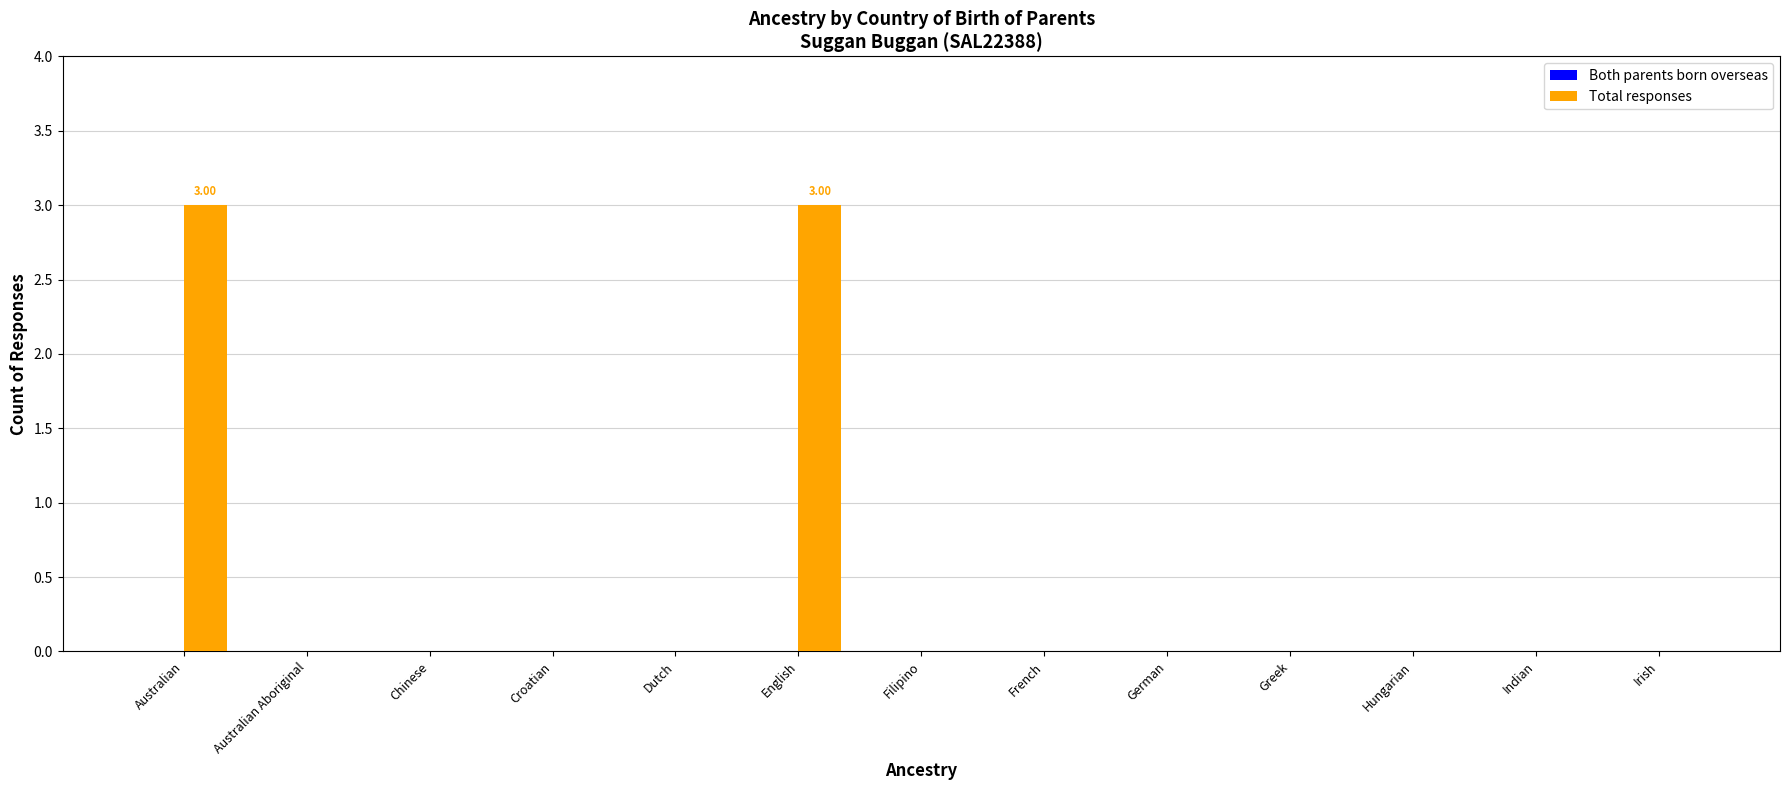

Between Chinese and Australian, which is larger?

Australian